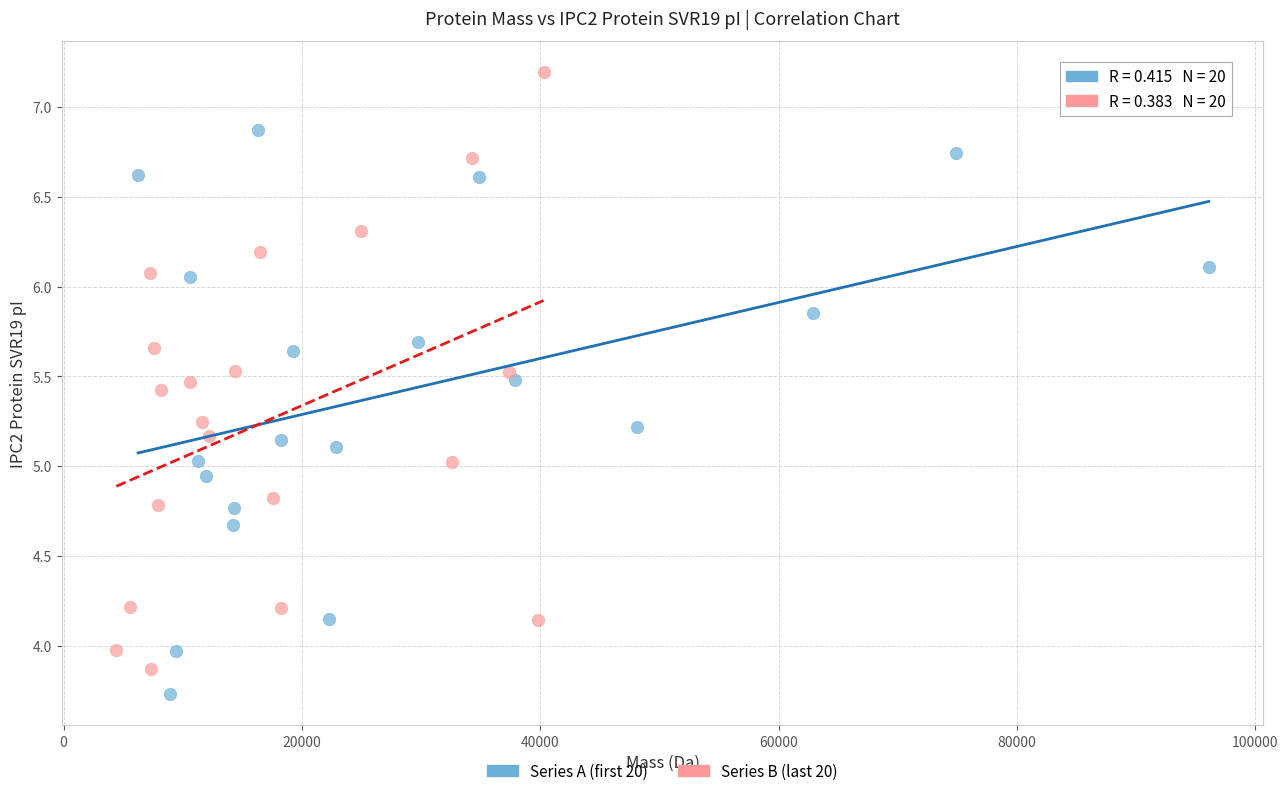

Which series has the widest spread of Y values?

Series B (last 20)